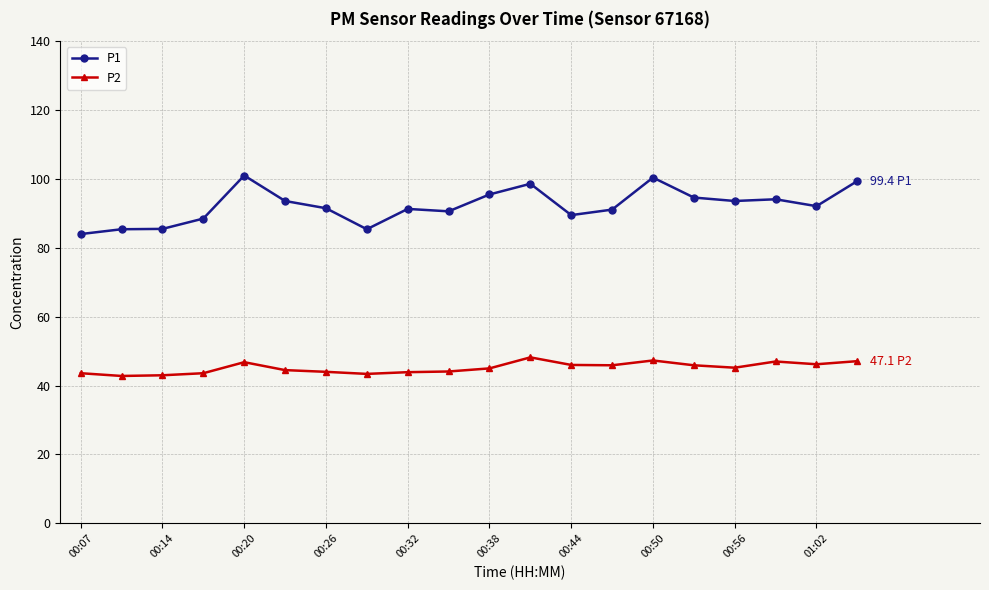

True or false: P2 and P1 cross at least once.

False